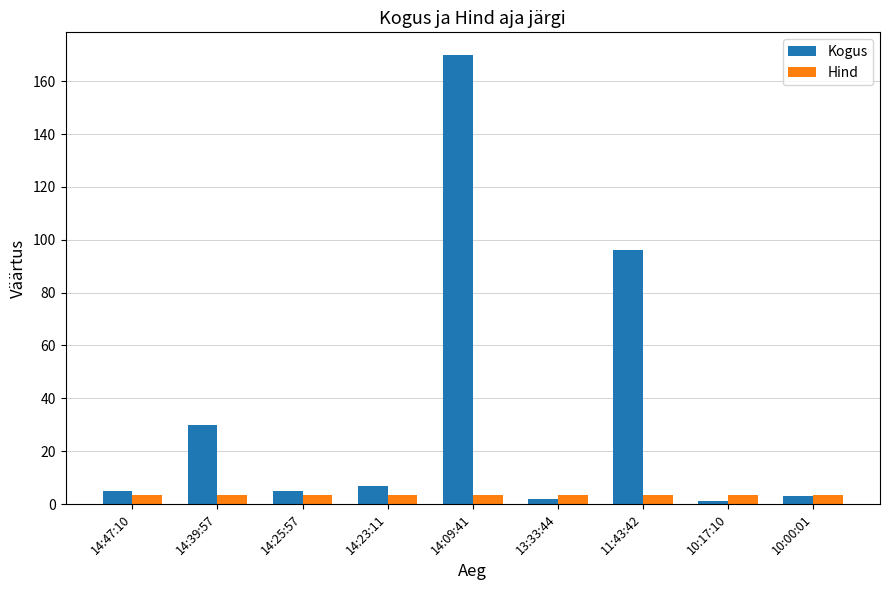

What position from the left is 10:00:01?

9